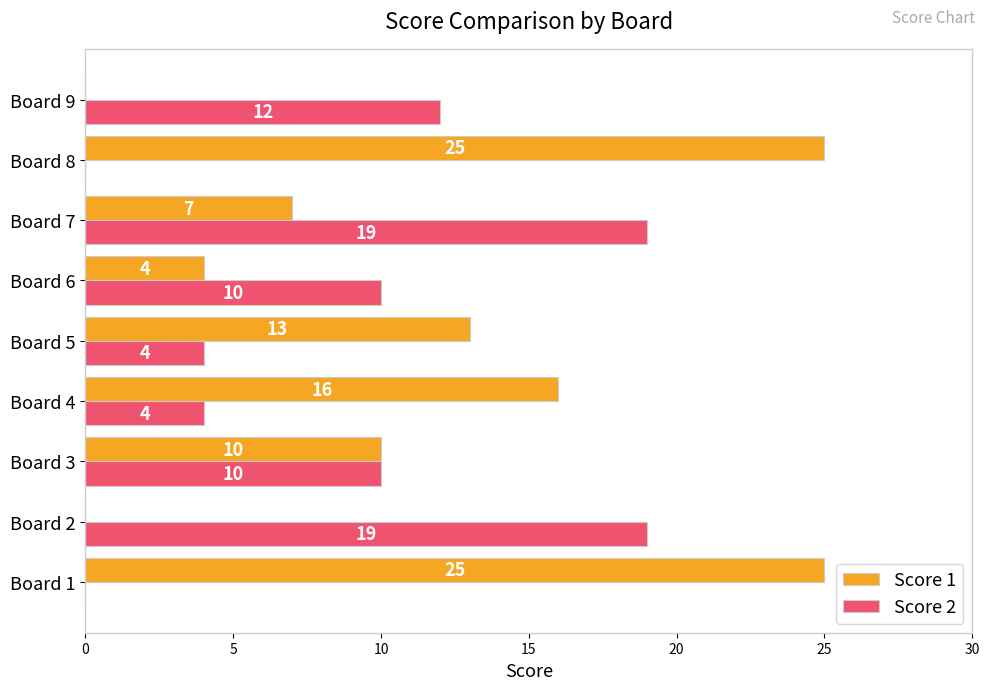

What is the sum of all Score 2 values?

78